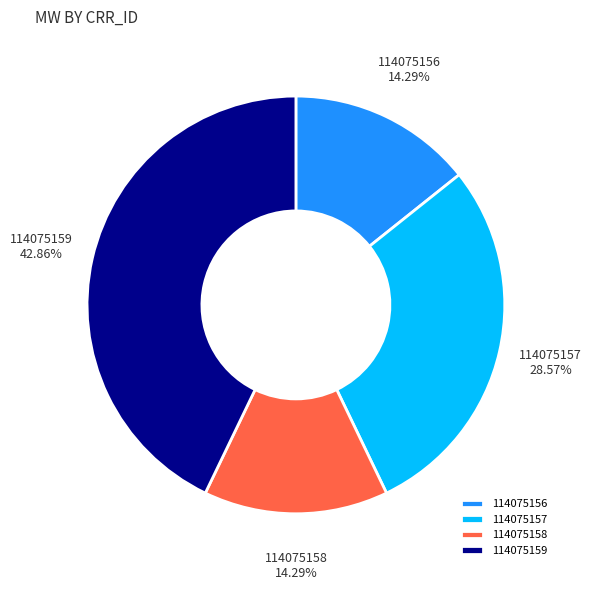

What is the total percentage of 114075159 and 114075157?

71.4%